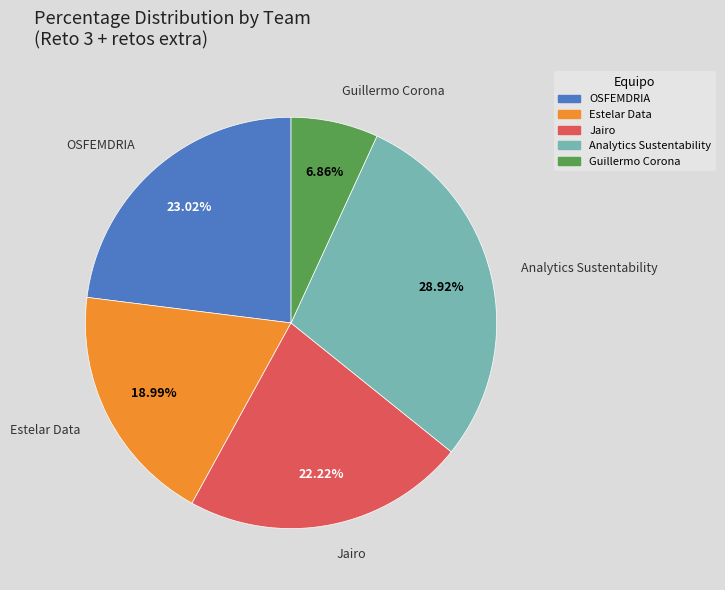

Is there a majority slice in this chart?

No